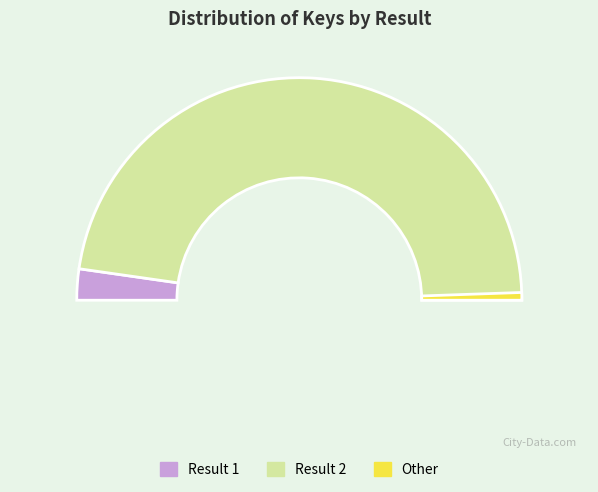

The 1 slice represents 15% of the pie. True or false?

False